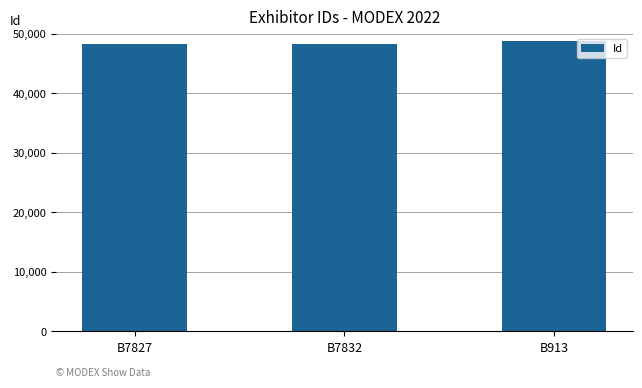

What is the label of the 3rd bar from the right?

B7827